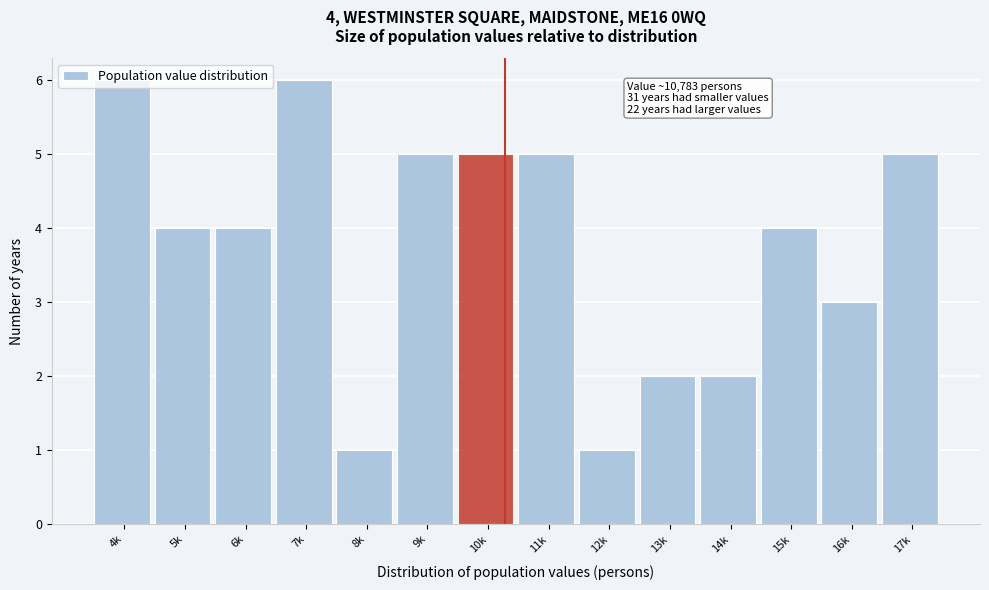

Which has a higher value, 11k or 12k?

11k